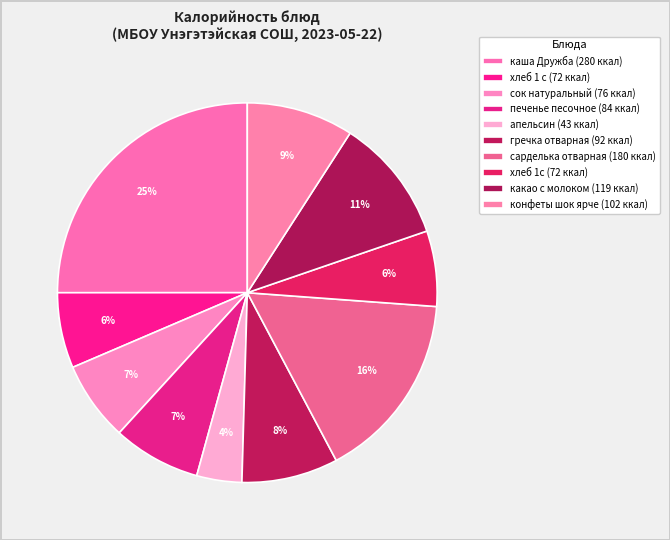

Count the number of slices in the pie.

10